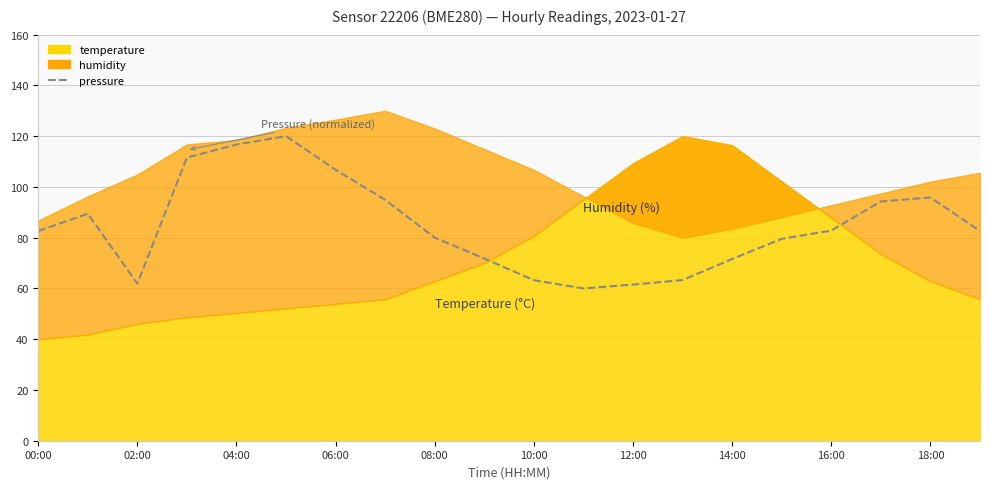

True or false: the data has more than 1 interior local peaks.

True